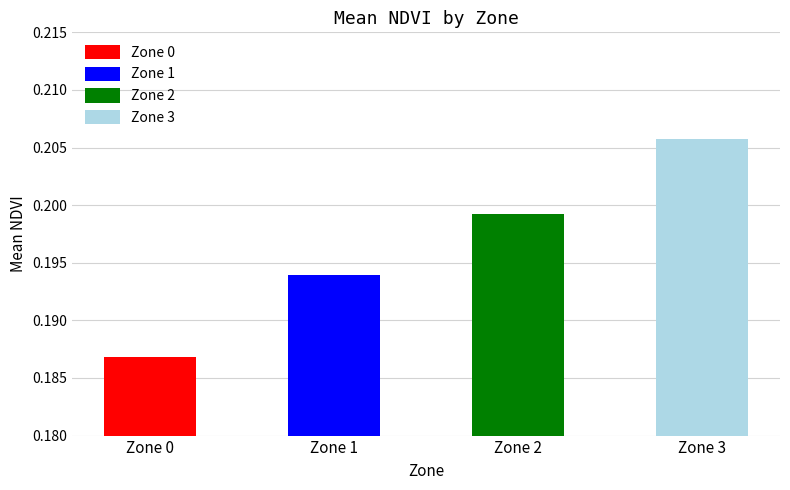

At how many categories does at least one series exceed 0?

4